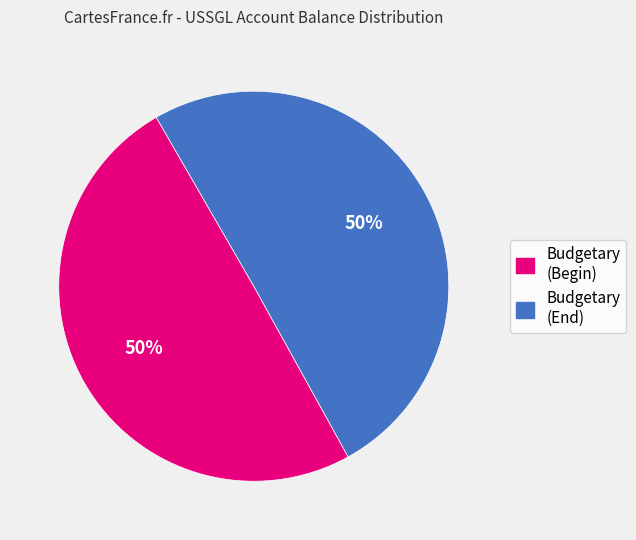

What percentage is the Budgetary (End) slice, to the nearest percent?

50%